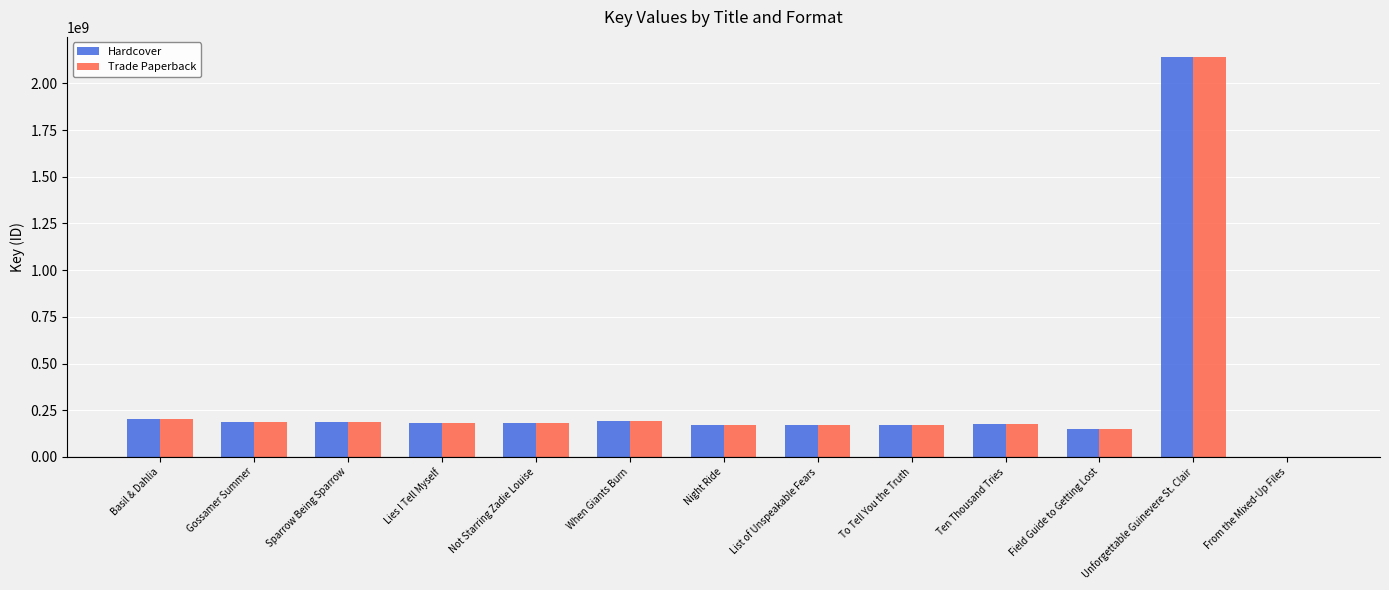

What is the maximum value shown in the chart?

2142015498